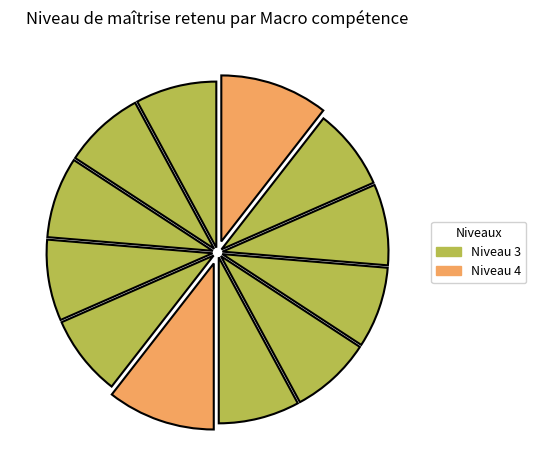

How many segments does this pie chart have?

12